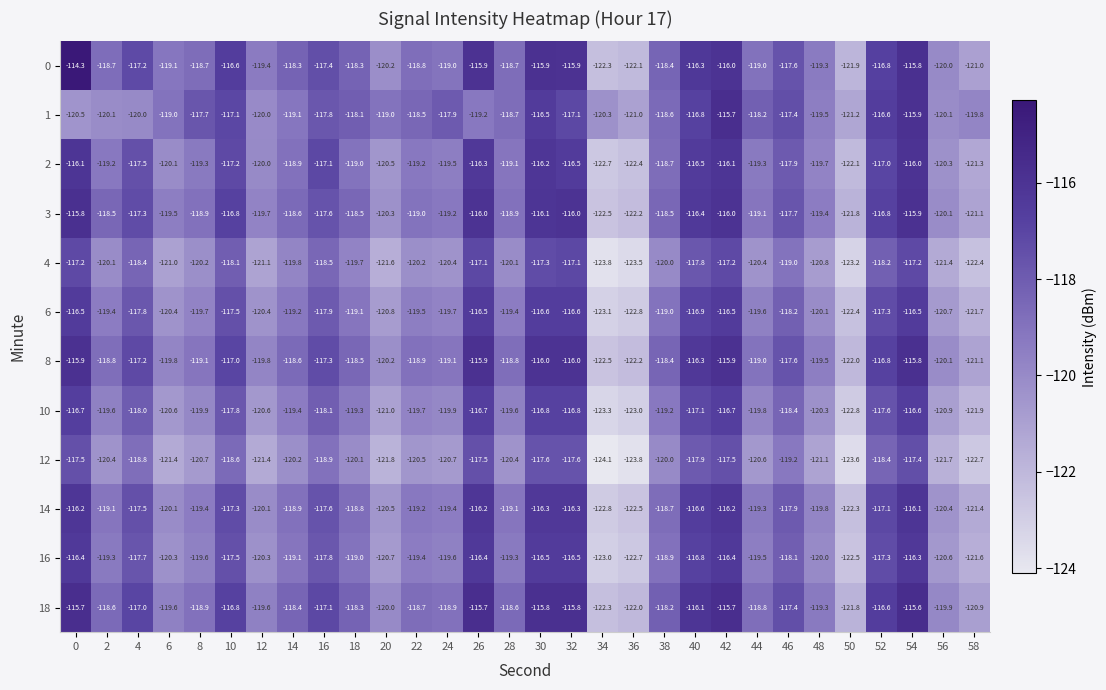

What is the greatest value displayed?

-114.3